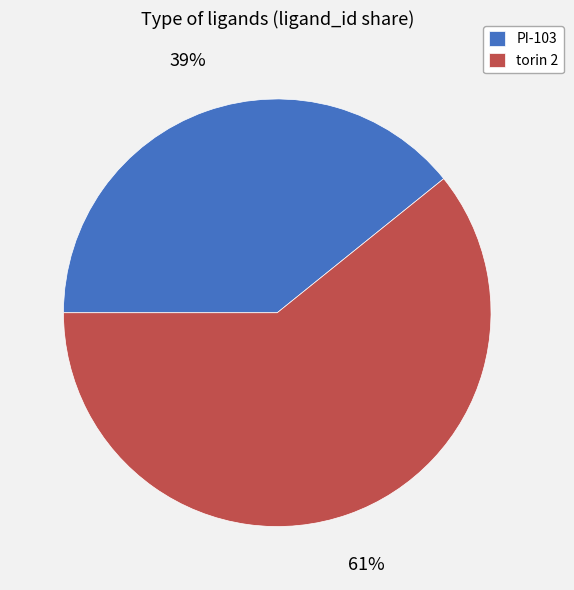

Is the sum of PI-103 and torin 2 greater than half?

Yes